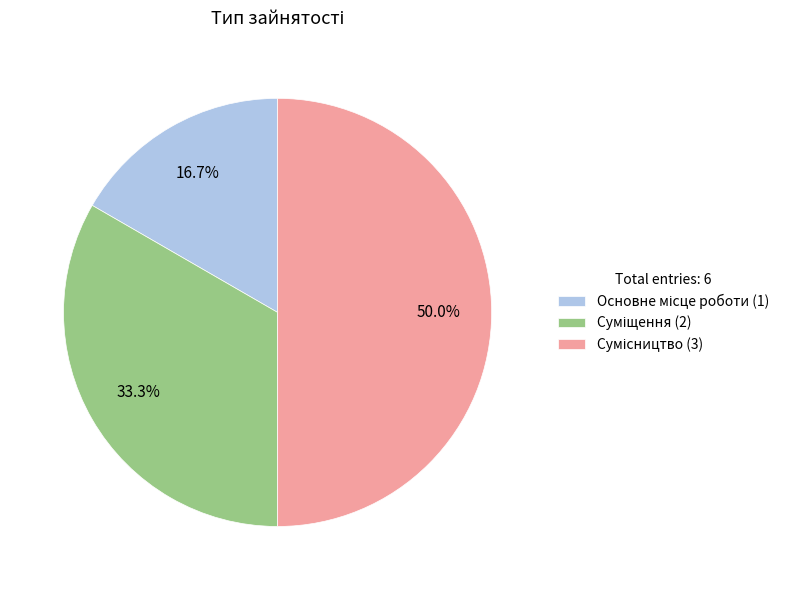

Rank the categories by value from lowest to highest.

Основне місце роботи, Суміщення, Сумісництво